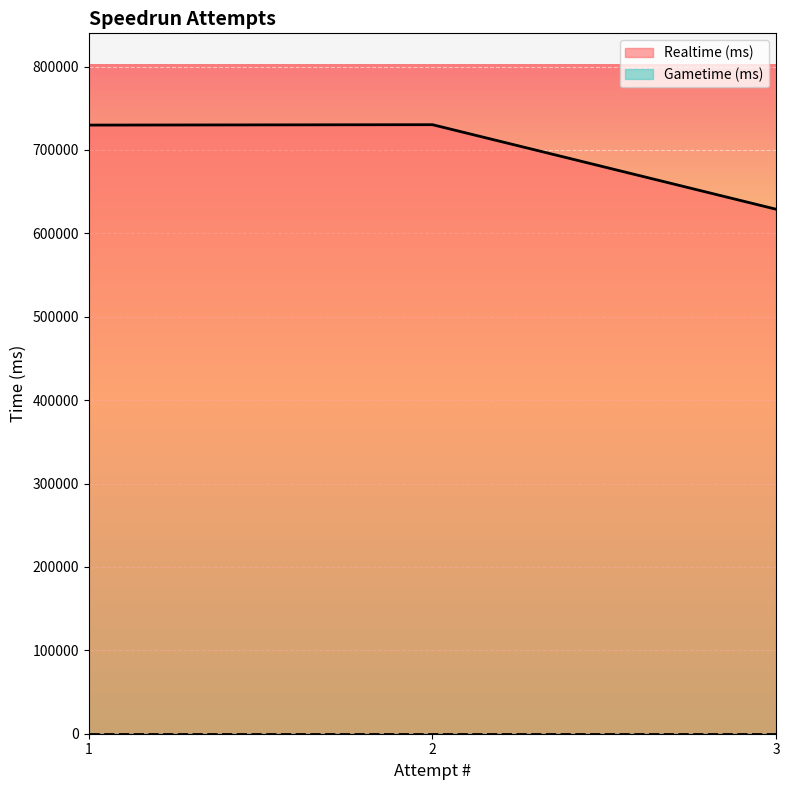

What is the difference between the second highest and minimum values in the Realtime (ms) series?

100932